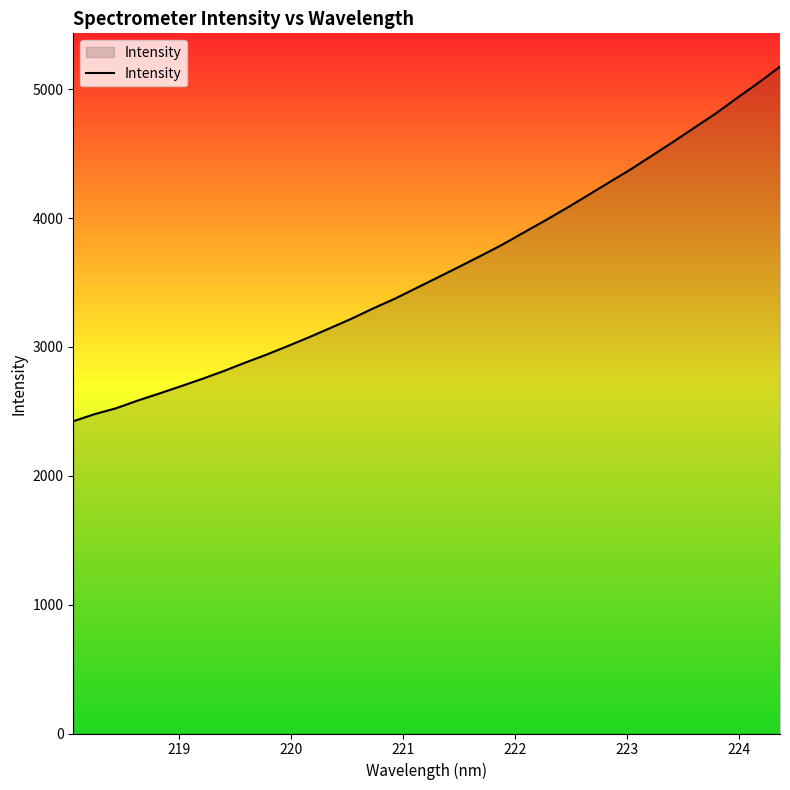

What is the difference between the maximum and minimum values?

2751.3